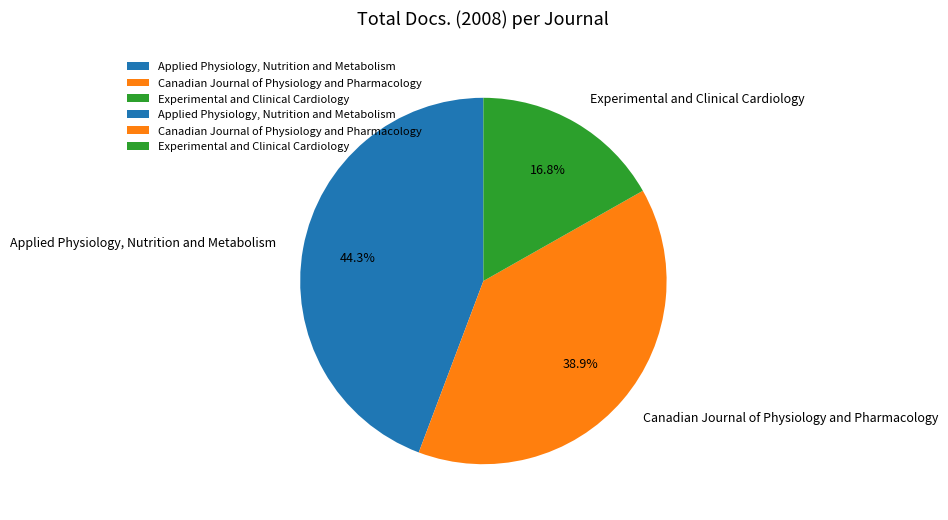

Which slice is the largest?

Applied Physiology, Nutrition and Metabolism